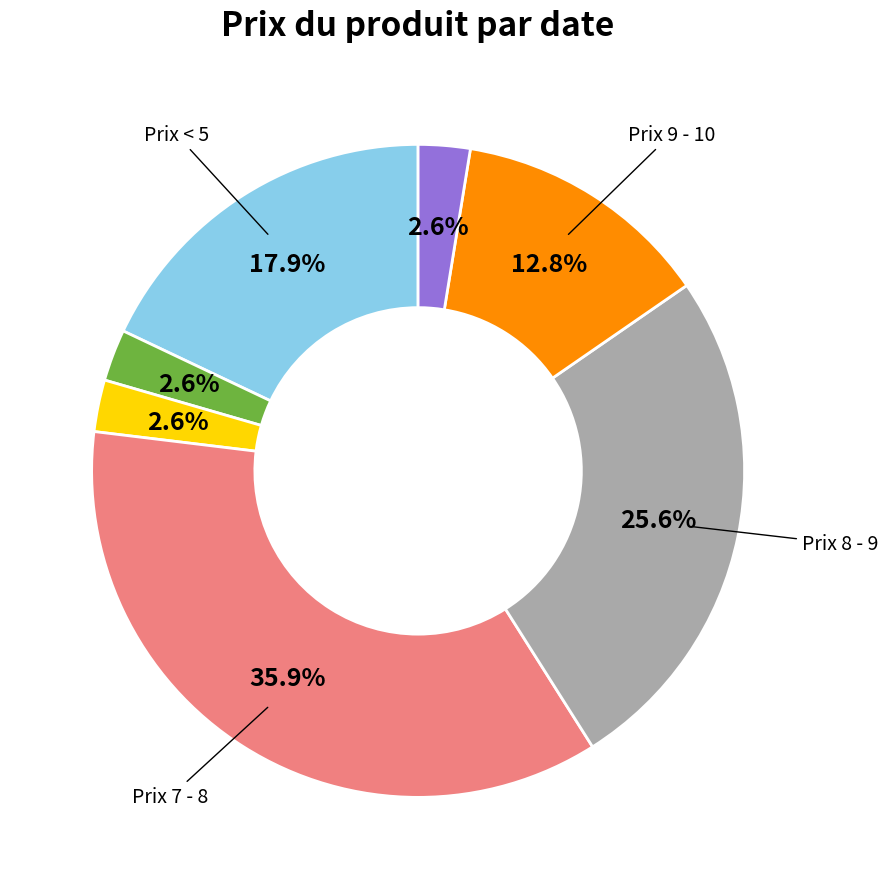

Is there a majority slice in this chart?

No